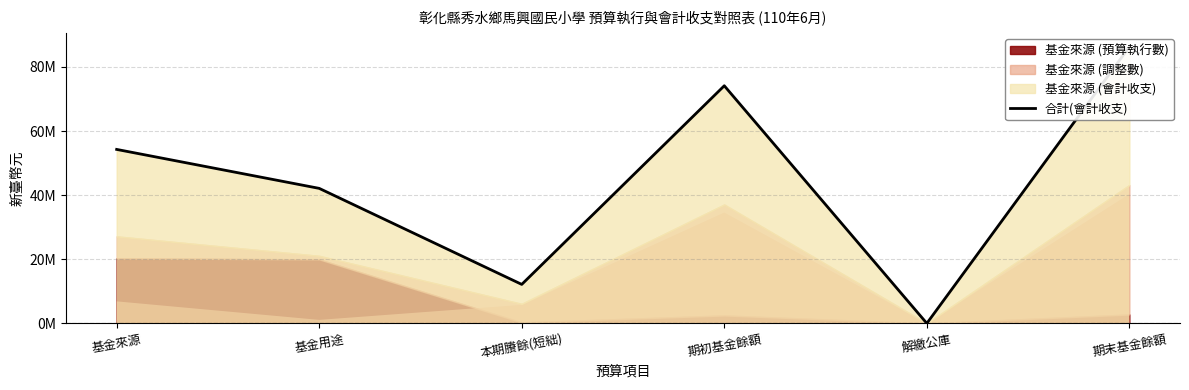

How many categories are shown in the chart?

6